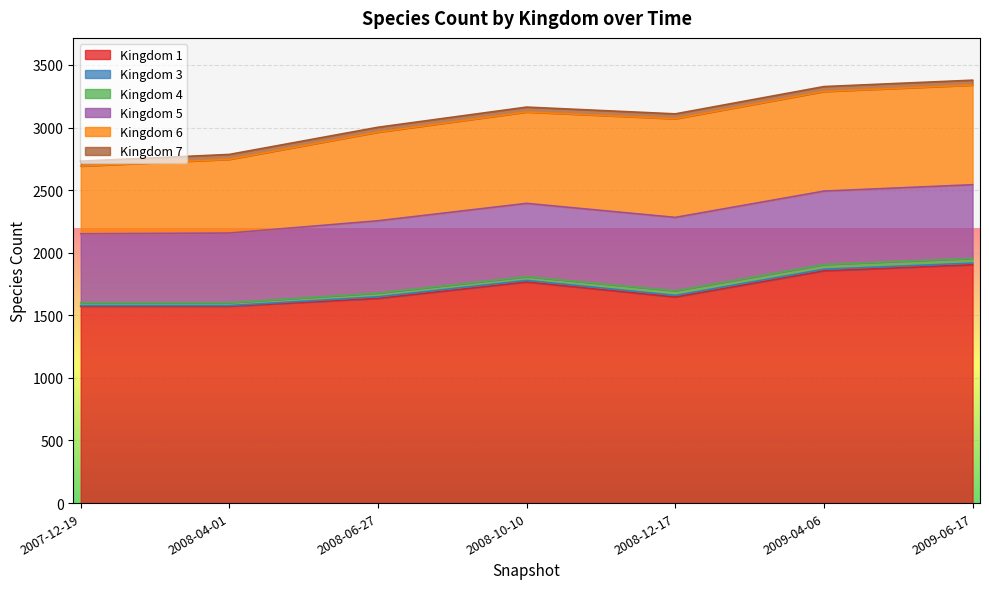

Is it true that 4 equals 38 at 2009-04-06?

True